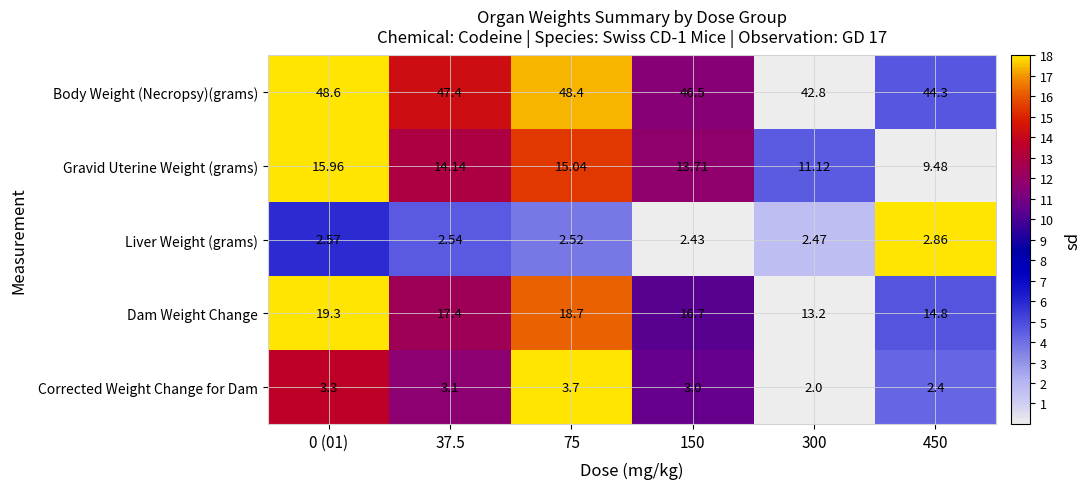

Which series has the largest total across all categories?

Body Weight (Necropsy)(grams)